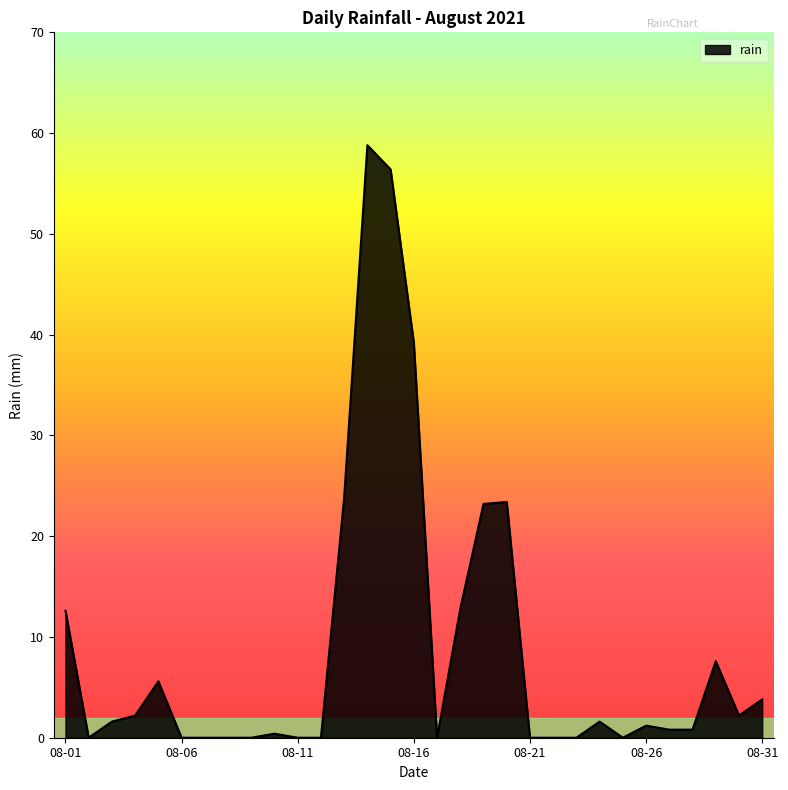

What is the greatest value displayed?

58.8